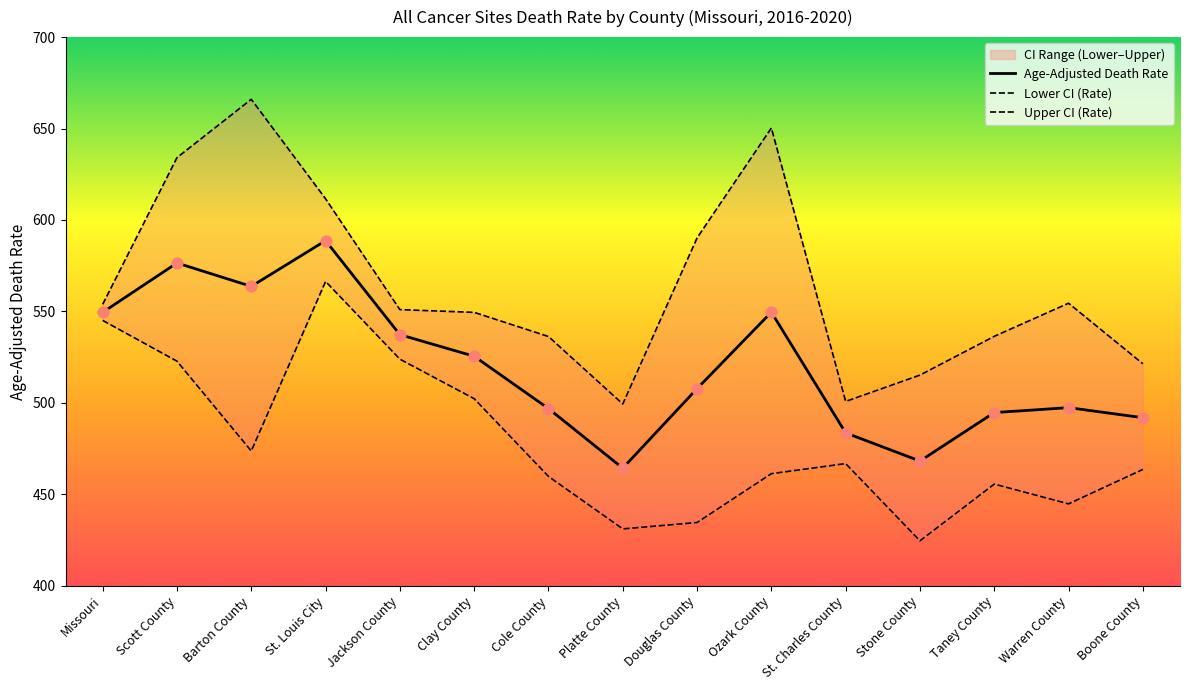

Which series reaches the minimum Y coordinate?

Lower CI (Rate)